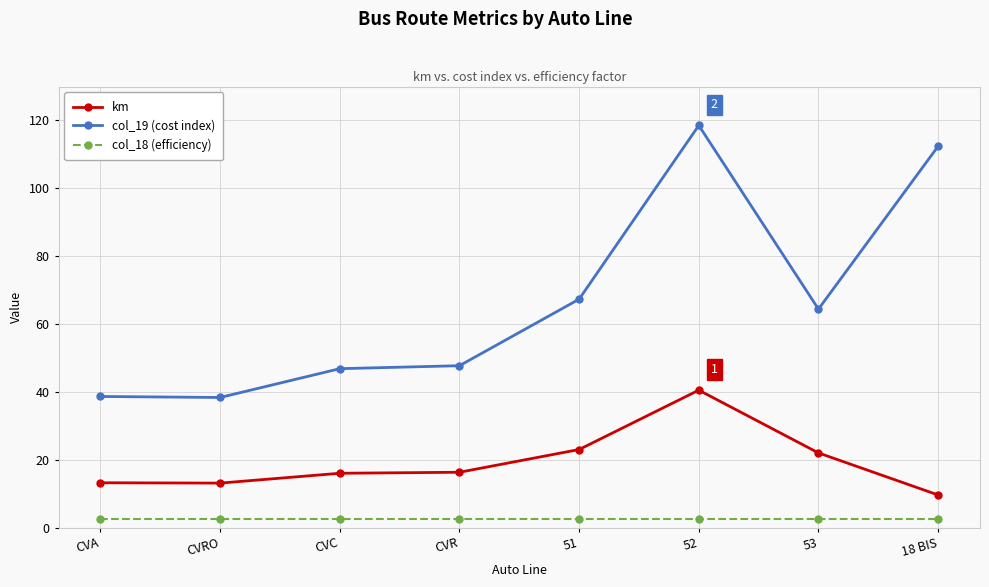

In col_19 (cost index), how many points are higher than both neighbors (excluding endpoints)?

1